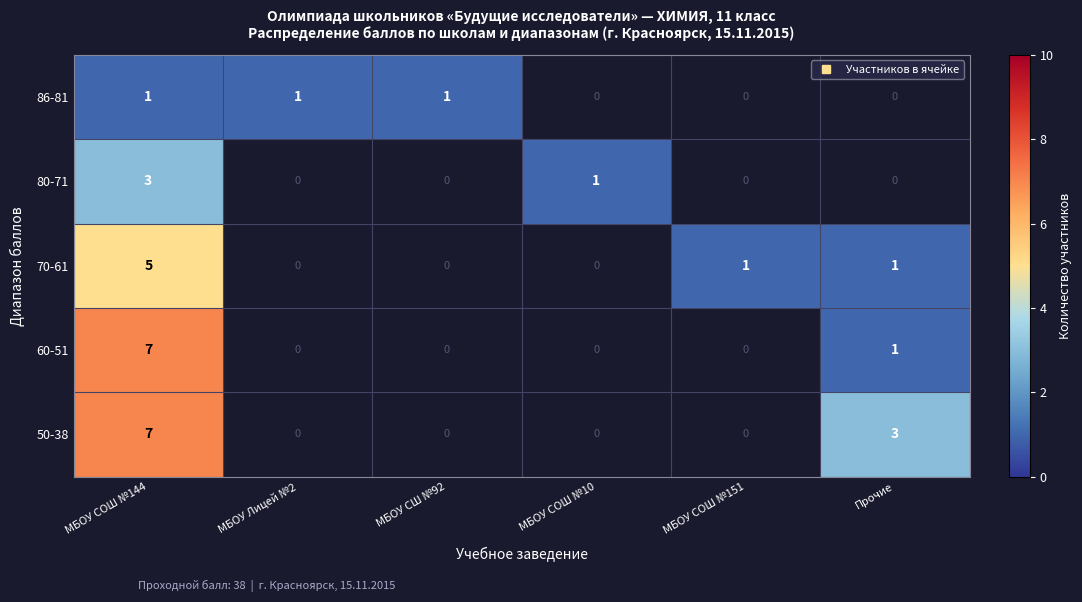

Which series has the largest total across all categories?

50-38